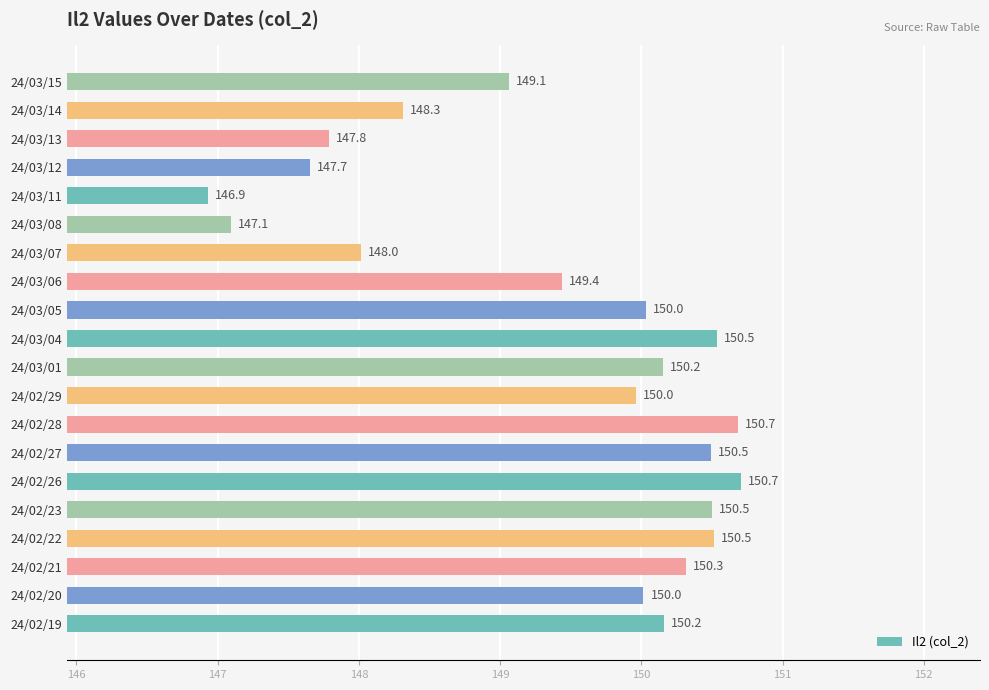

Is it true that the value at 24/02/20 is 209.4?

False